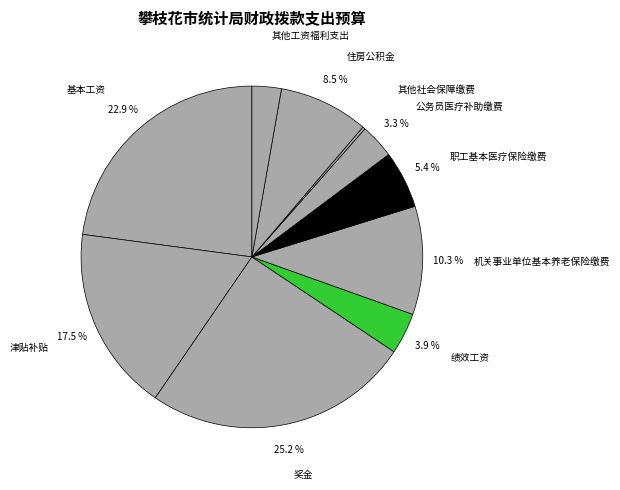

To the nearest percent, what is the combined percentage of 基本工资 and 津贴补贴?

40%